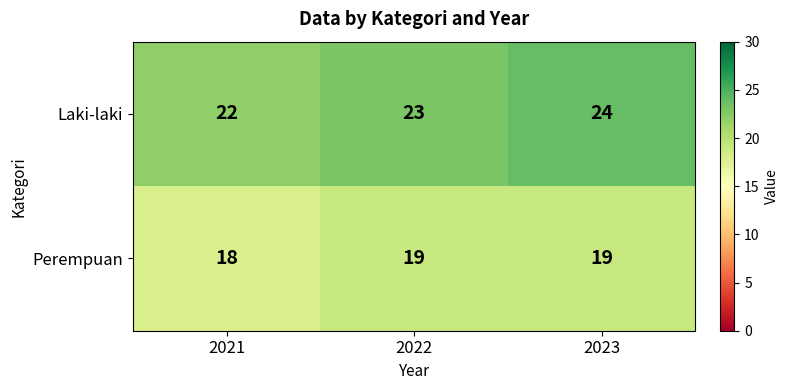

Reading left to right, transcribe all the data shown in this chart.

Laki-laki: 22	23	24
Perempuan: 18	19	19